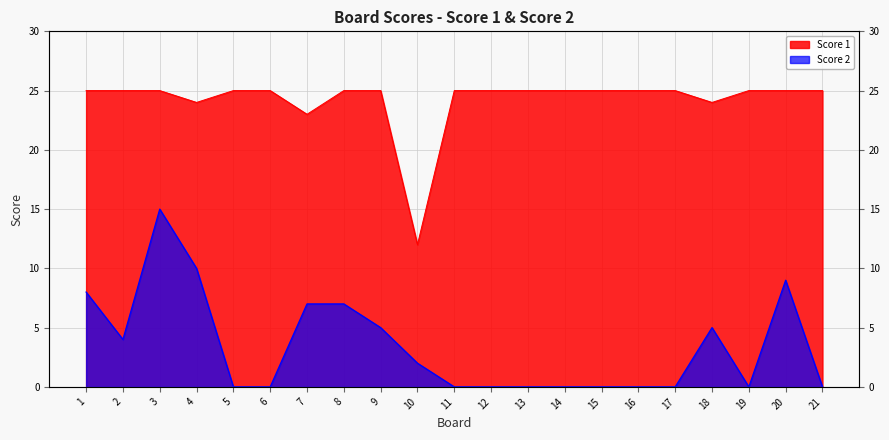

Between 7 and 12, which series saw the biggest shift?

Score 2